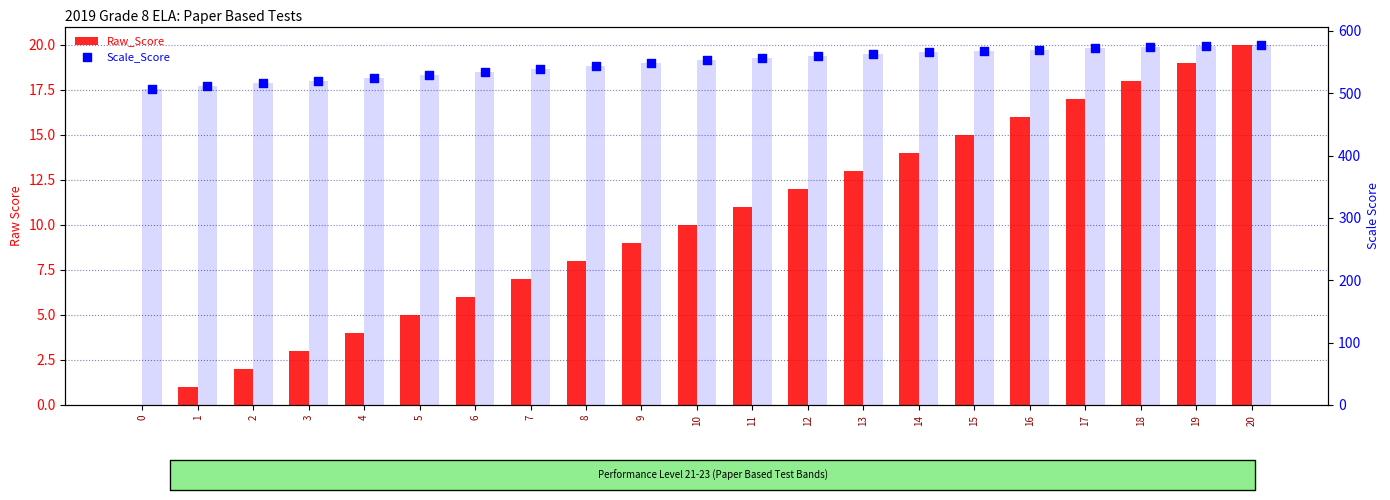

At how many categories does at least one series exceed 481?

21